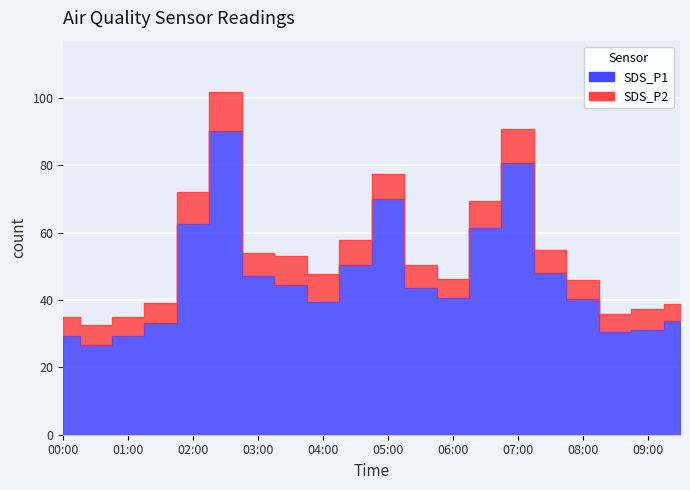

What position from the right is 01:00?

18